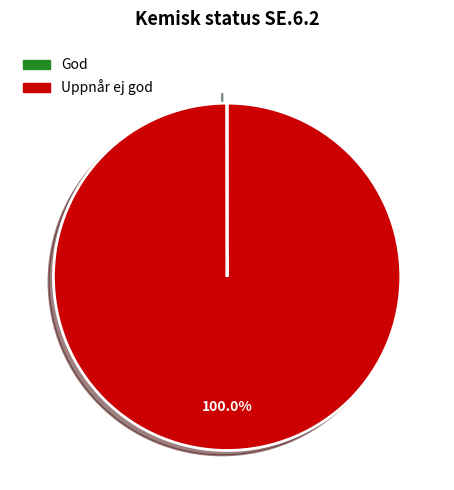

What is the largest slice in the pie chart?

Uppnår ej god